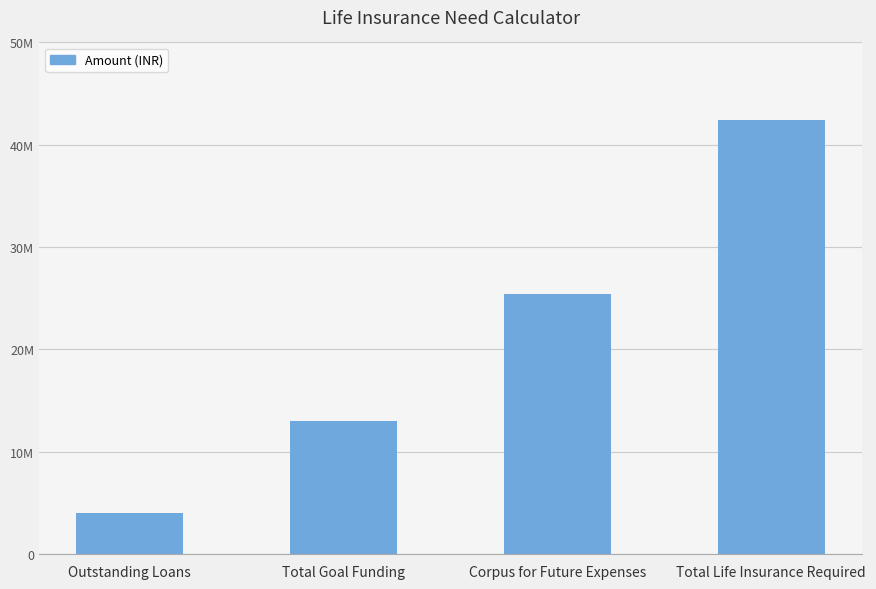

Does the chart contain any negative values?

No